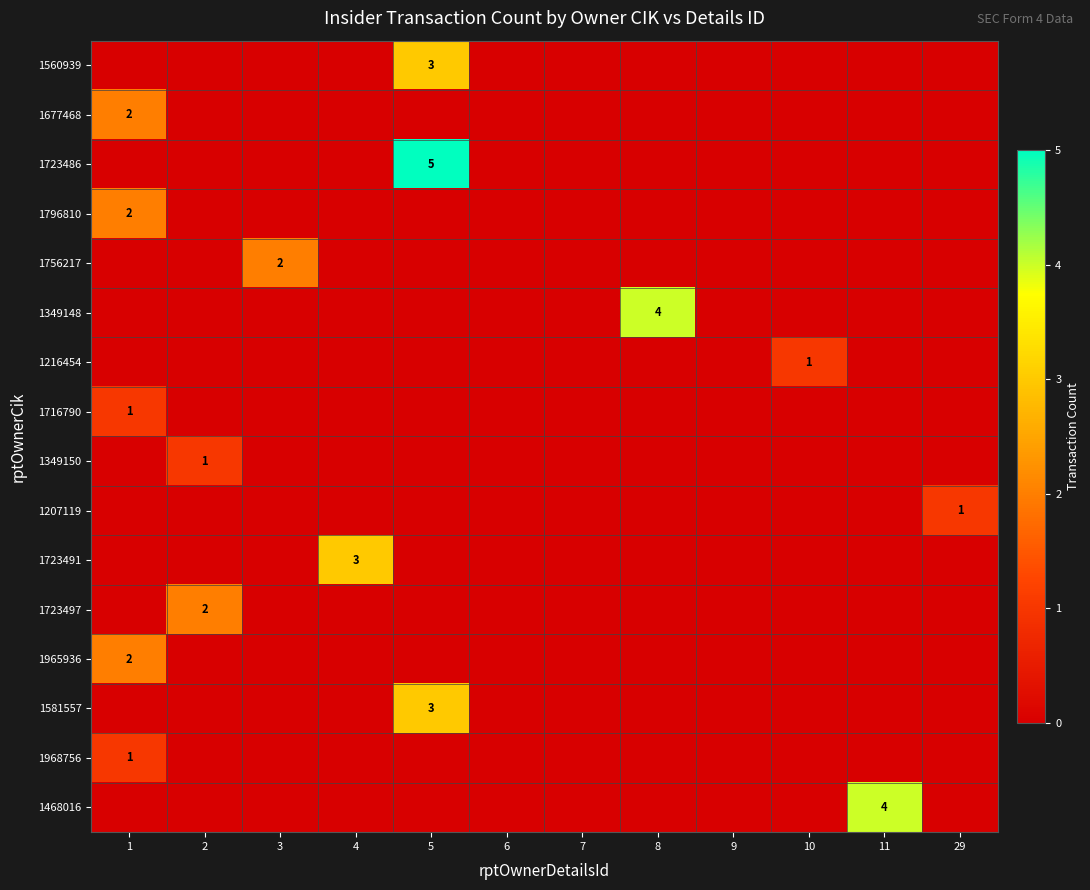

What is the highest value of the 1349150 series?

1